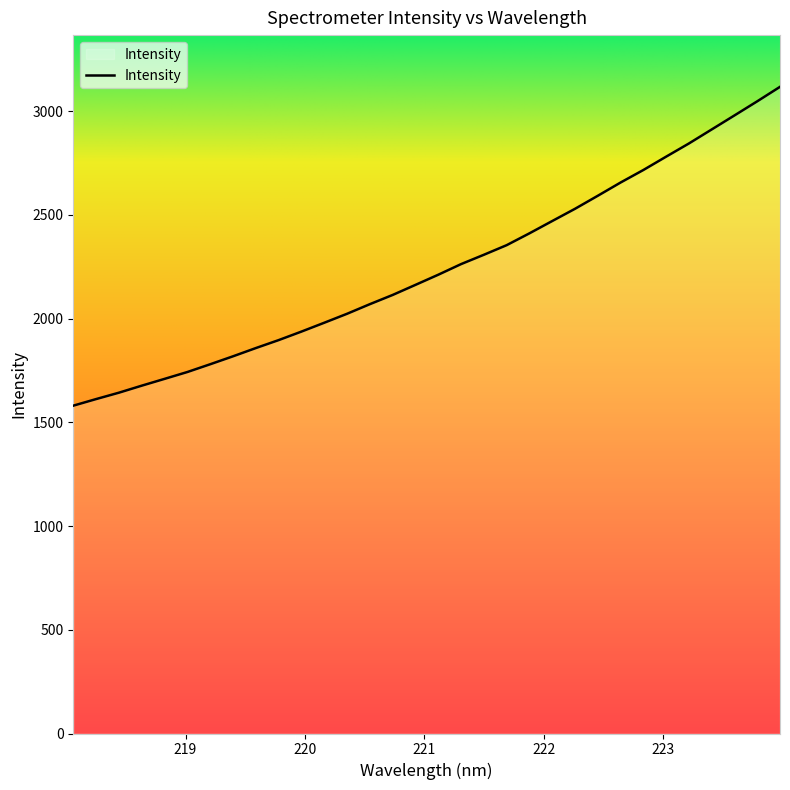

What is the greatest value displayed?

3117.7